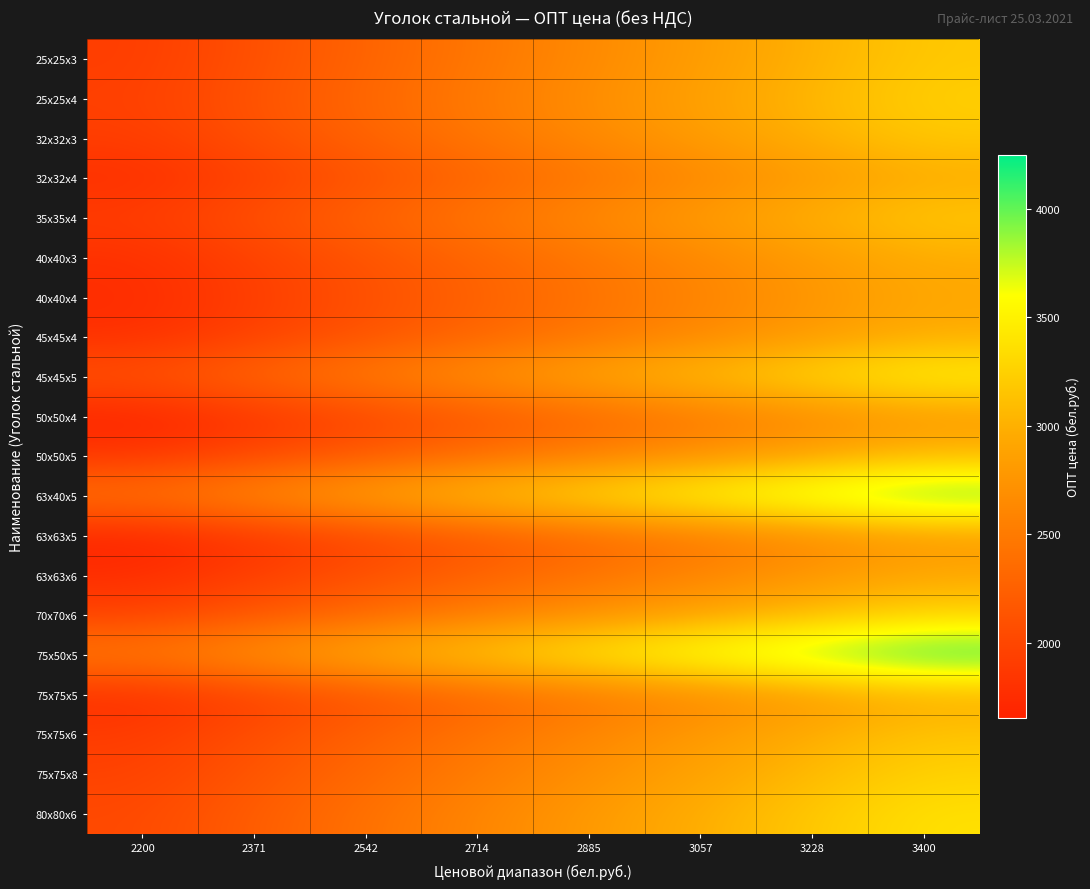

Which series has the widest spread of values?

75х50х5